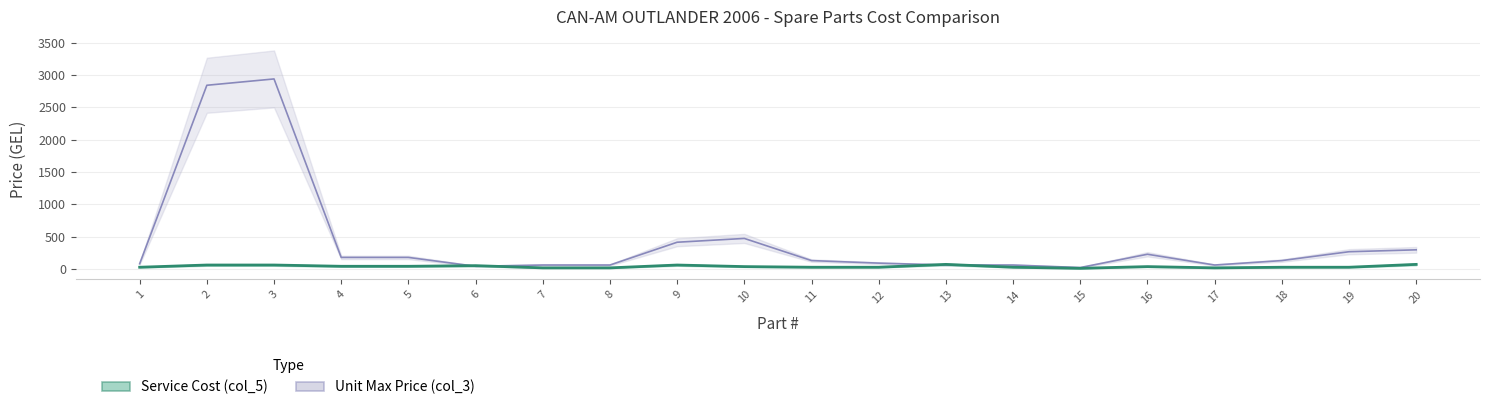

What is the average value of the col_5 (Service Cost) series?

35.4